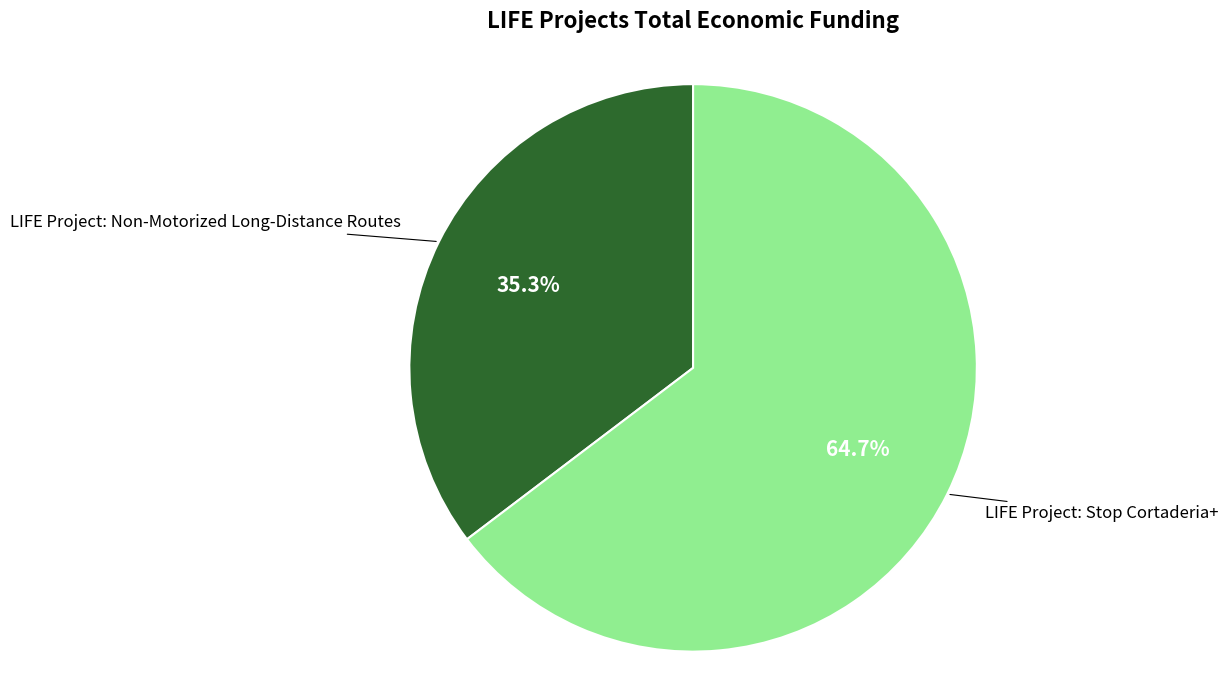

Is there any slice that represents more than half of the pie?

Yes